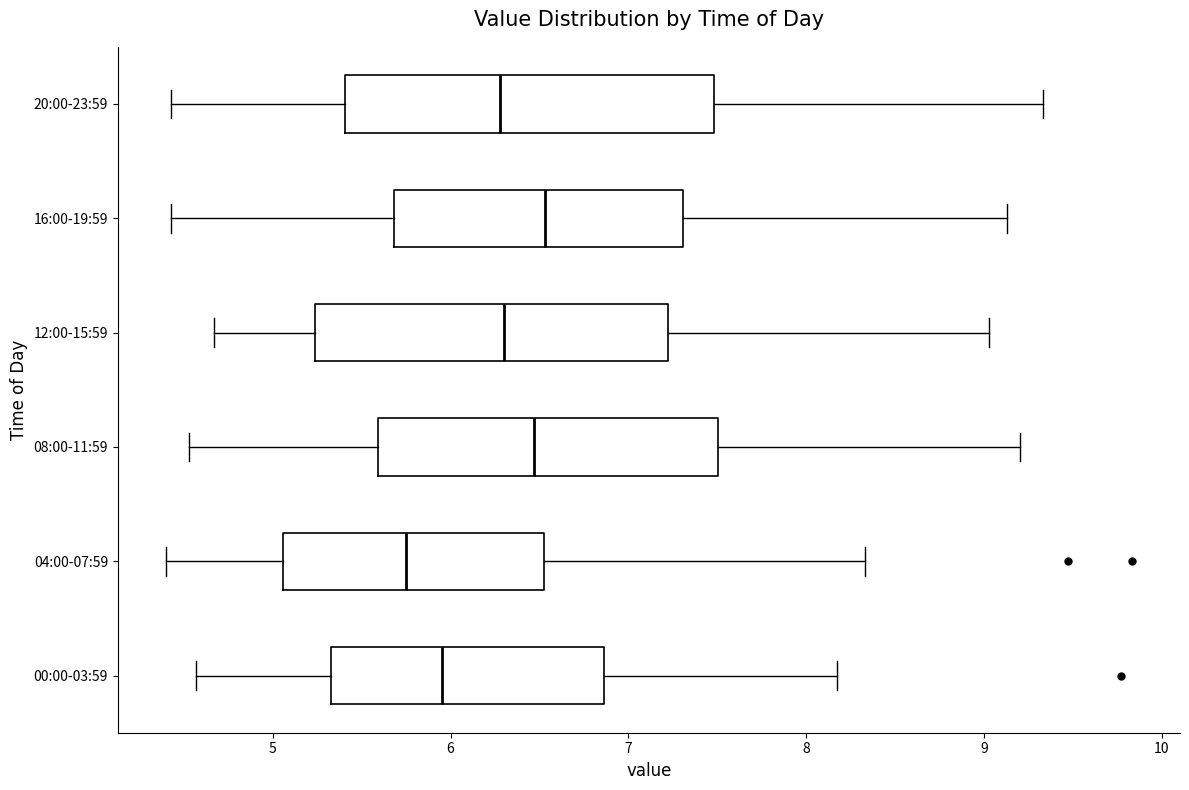

Reading bottom to top, transcribe this box plot: for each box, give where its median line is, the range the box spans, and where its two whiskers end, as read against the x-axis. The values are not printed on the chart, so give them approximately, as read against the axis.

00:00-03:59: median 6.0, box 5.3 to 6.9, whiskers 4.6 to 8.2
04:00-07:59: median 5.8, box 5.1 to 6.5, whiskers 4.4 to 8.3
08:00-11:59: median 6.5, box 5.6 to 7.5, whiskers 4.5 to 9.2
12:00-15:59: median 6.3, box 5.2 to 7.2, whiskers 4.7 to 9.0
16:00-19:59: median 6.5, box 5.7 to 7.3, whiskers 4.4 to 9.1
20:00-23:59: median 6.3, box 5.4 to 7.5, whiskers 4.4 to 9.3